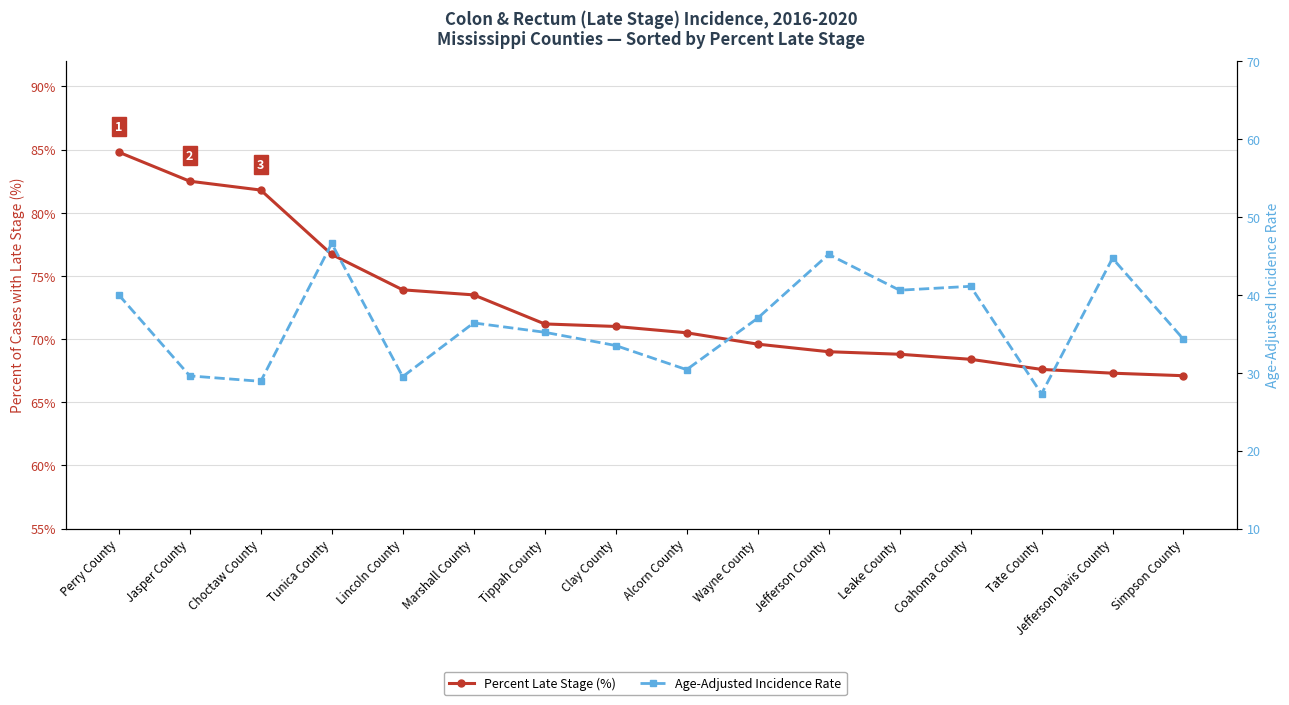

True or false: Age-Adjusted Incidence Rate and Percent Late Stage (%) intersect in this chart.

False